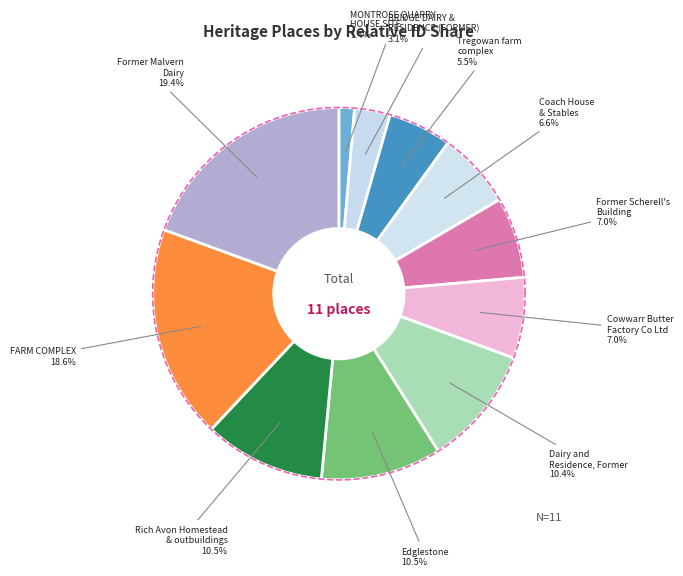

What is the smallest slice in the pie chart?

MONTROSE QUARRY
HOUSE SITE